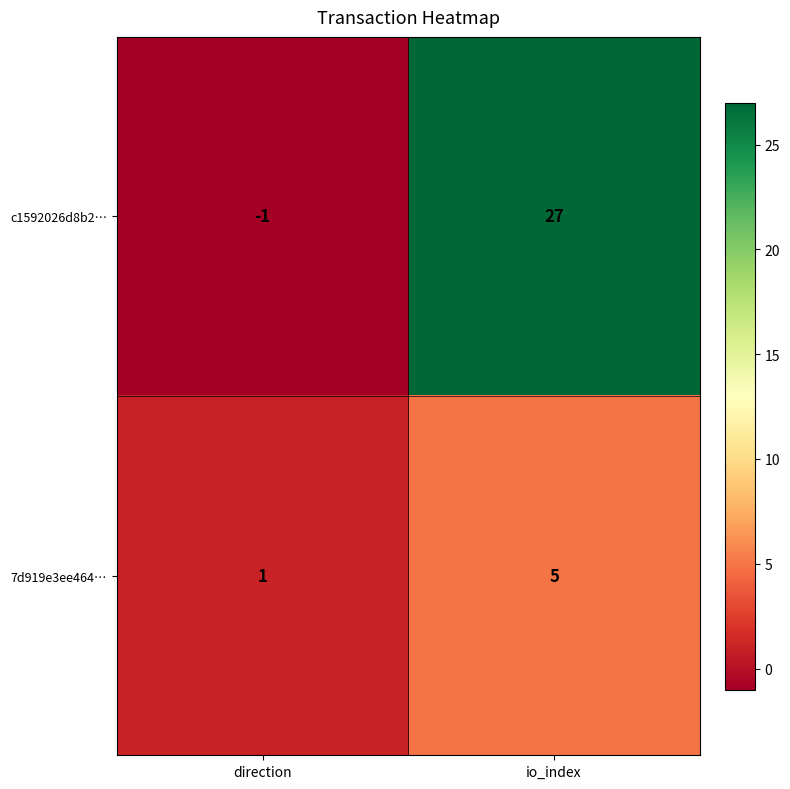

Rank the series by their average value, from highest to lowest.

c1592026d8b2…, 7d919e3ee464…